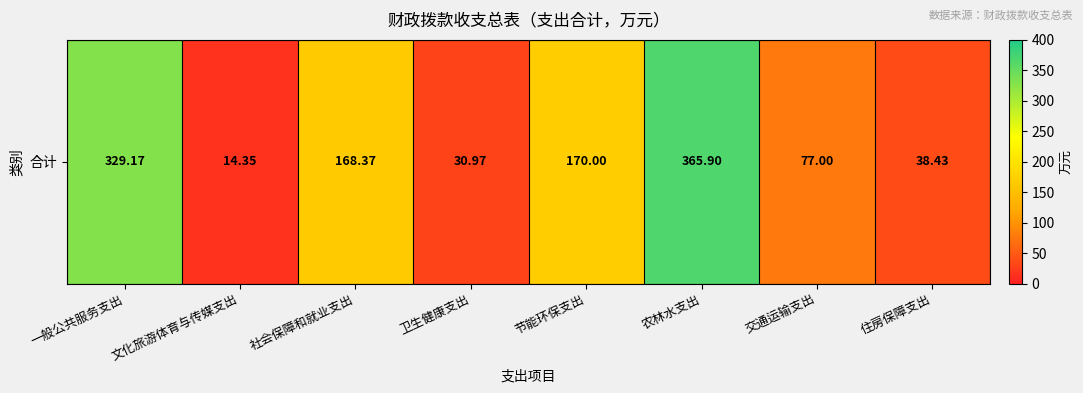

What is the sum of the values at 社会保障和就业支出 and 节能环保支出?

338.4